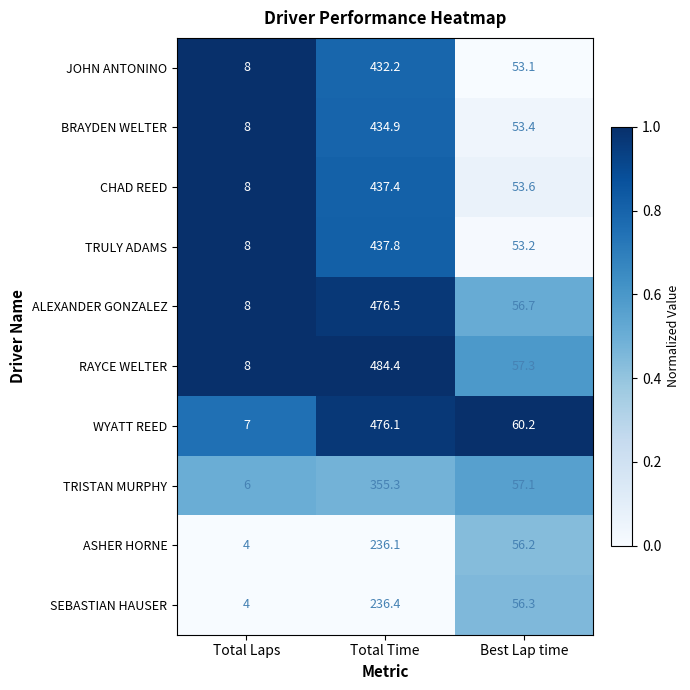

Count the number of data series in this chart.

10